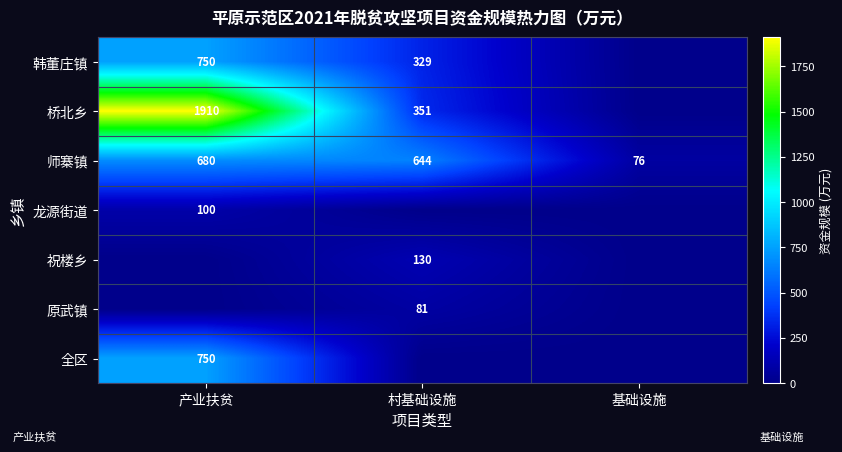

The 龙源街道 series shows 164 at 产业扶贫. True or false?

False